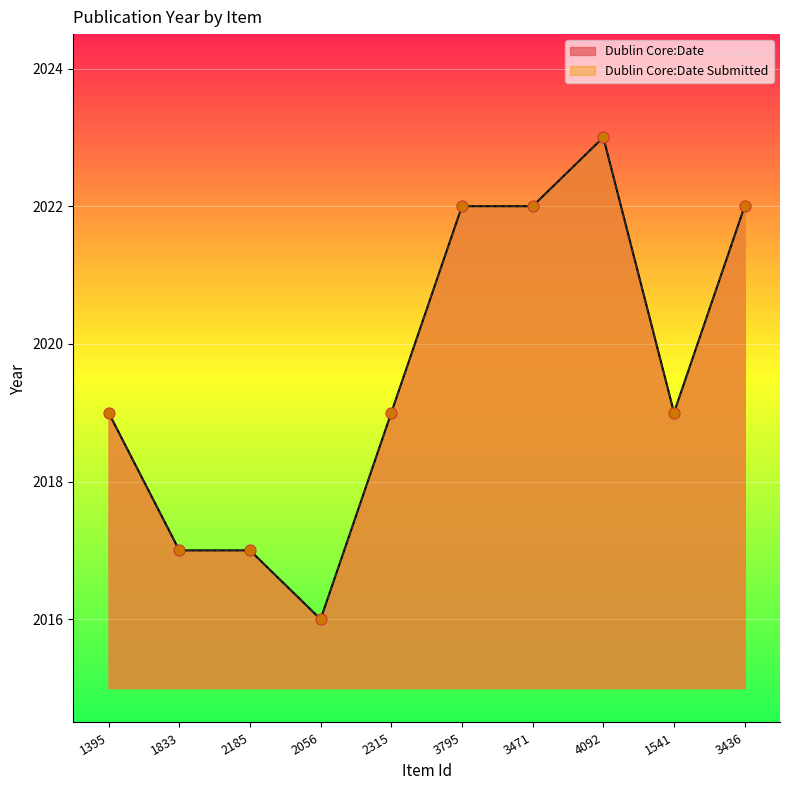

Which series has the widest spread of Y values?

Dublin Core:Date